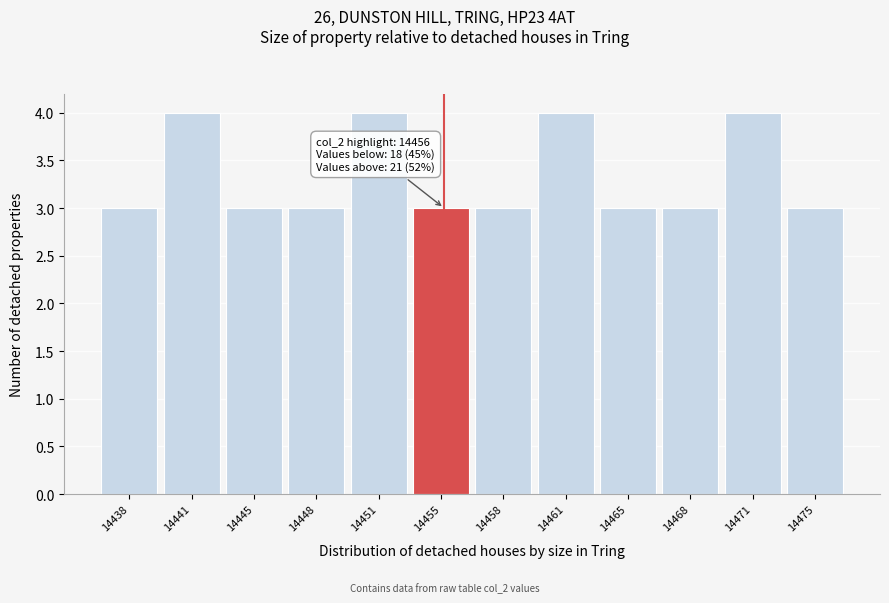

Reading left to right, transcribe all the data shown in this chart.

3	4	3	3	4	3	3	4	3	3	4	3